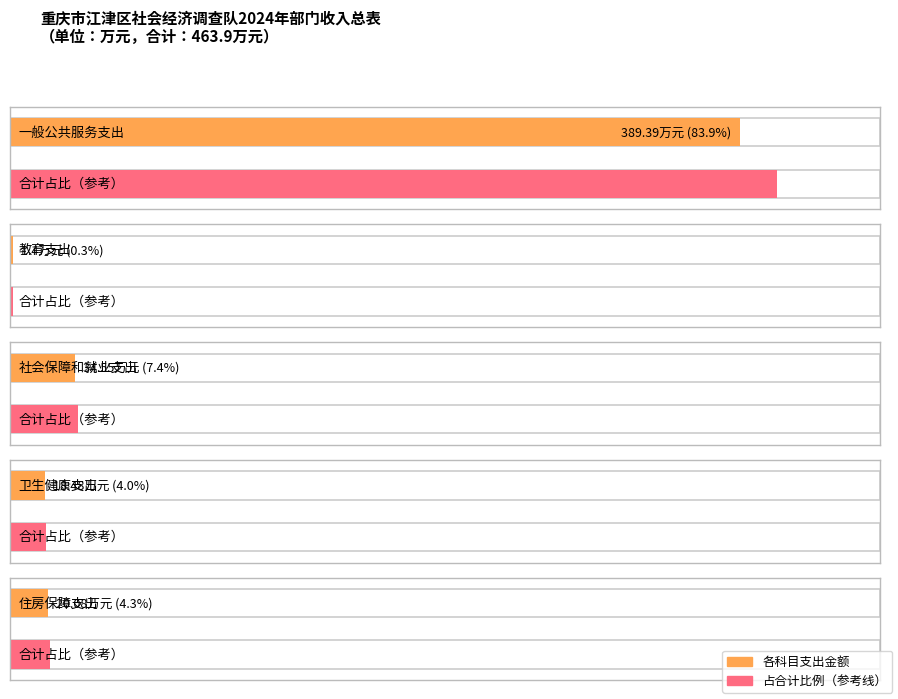

How many bars are there in total?

10